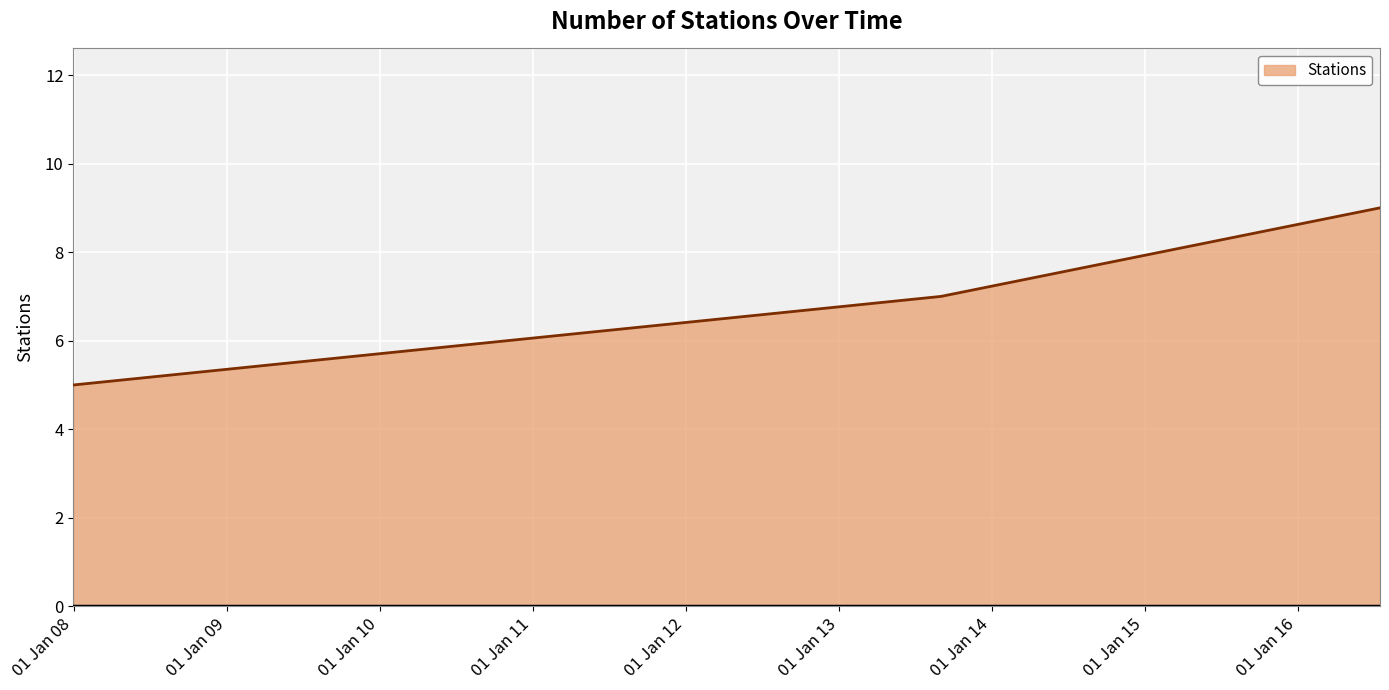

What is the difference between the maximum and minimum values?

4